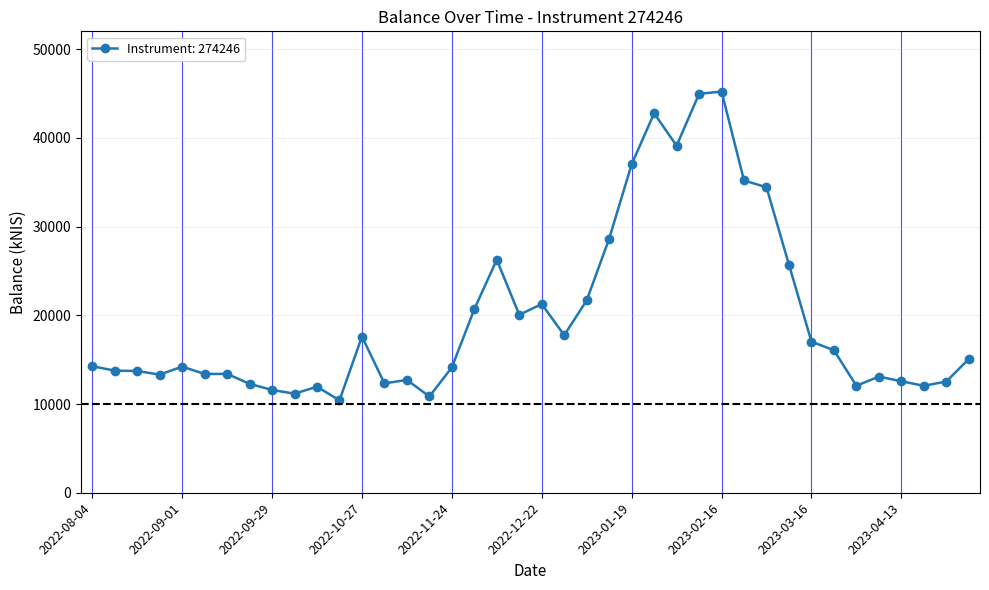

How many categories are shown in the chart?

40